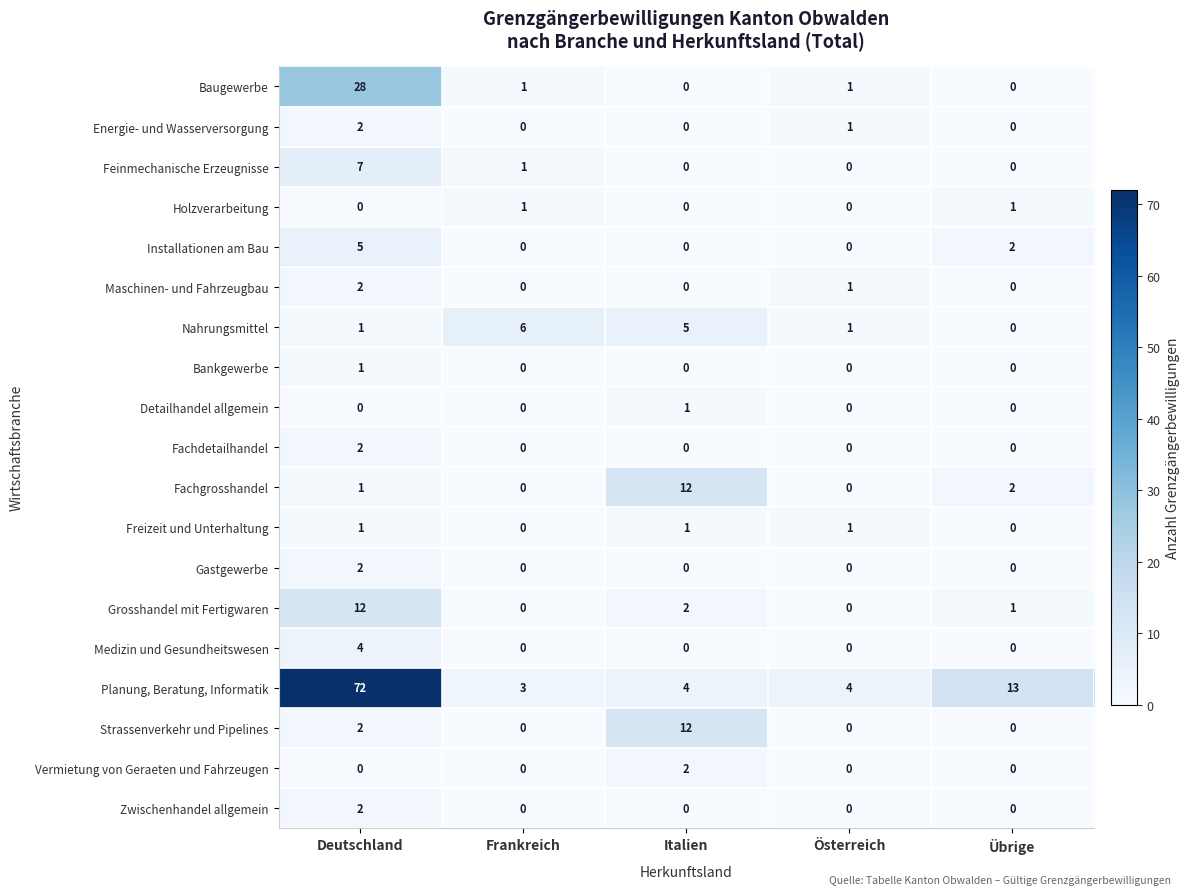

Is the value of Detailhandel allgemein at Österreich greater than the value of Nahrungsmittel at Frankreich?

No